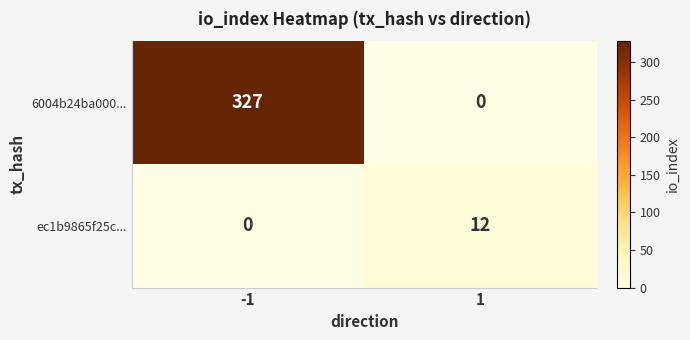

What is the maximum value for 6004b24ba000...?

327